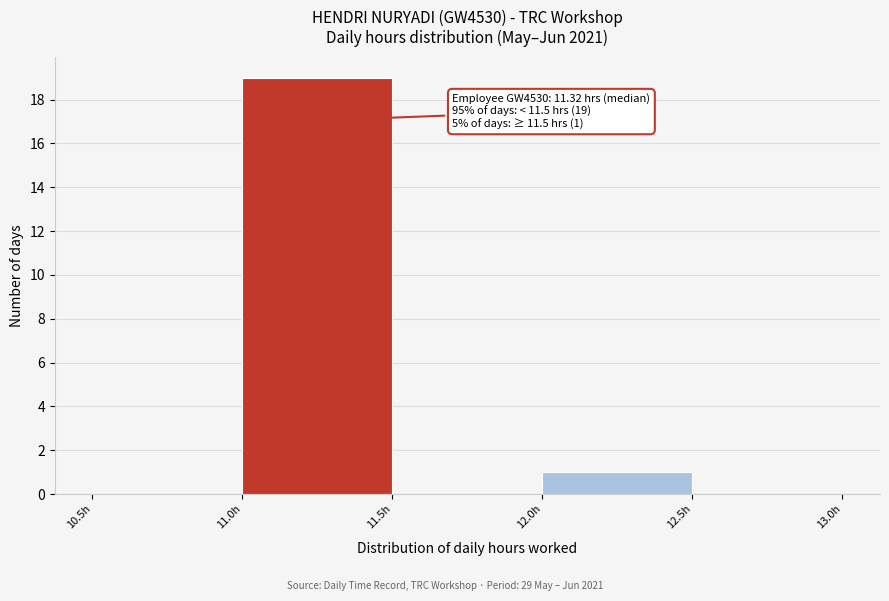

Which range on the x-axis has the tallest bar?

11.0 to 11.5